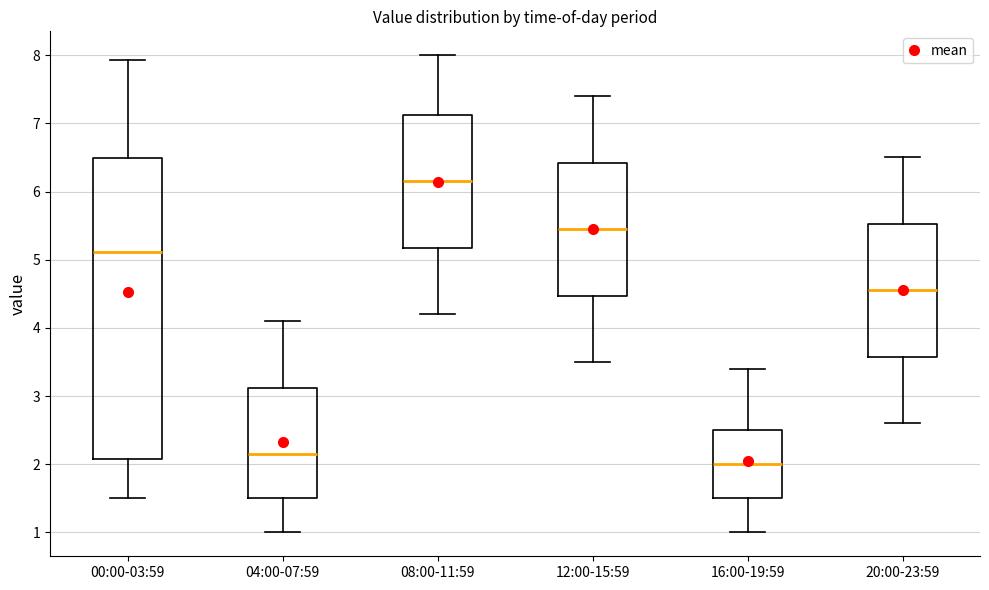

Comparing the boxes themselves (not the whiskers), which one is the tallest?

00:00-03:59